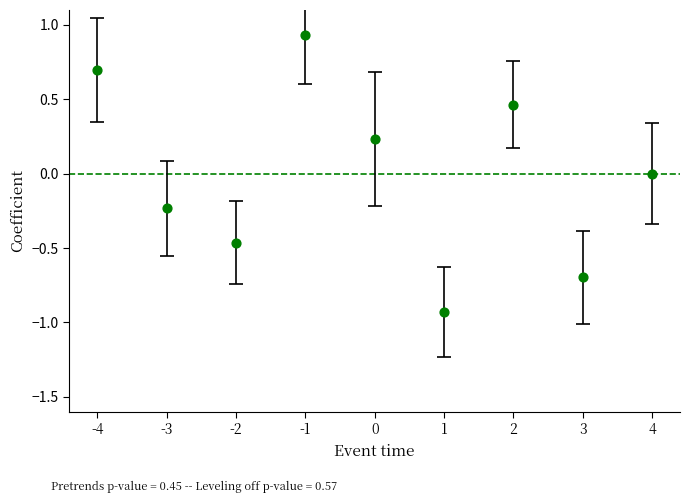

What is the range of Y values (max minus min)?

1.9